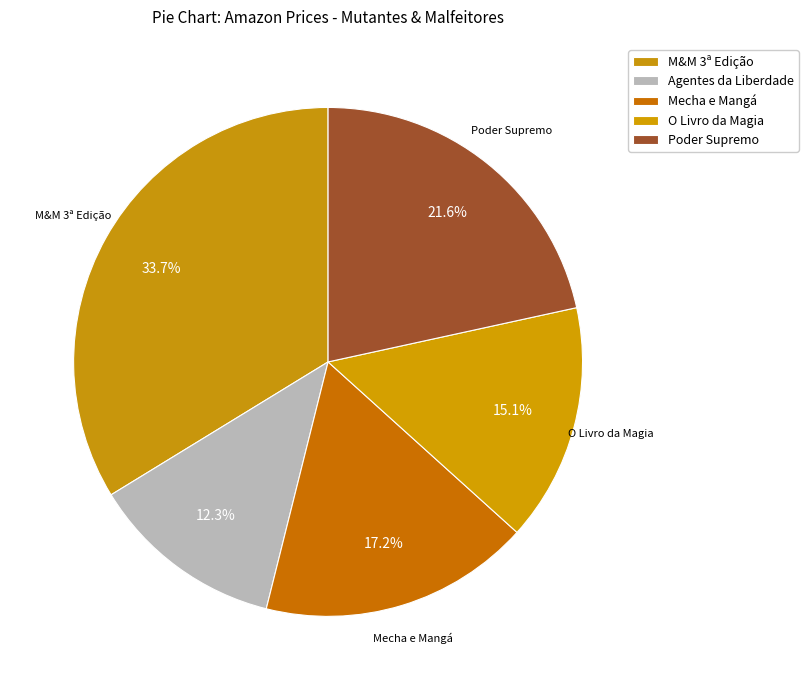

How many segments does this pie chart have?

5